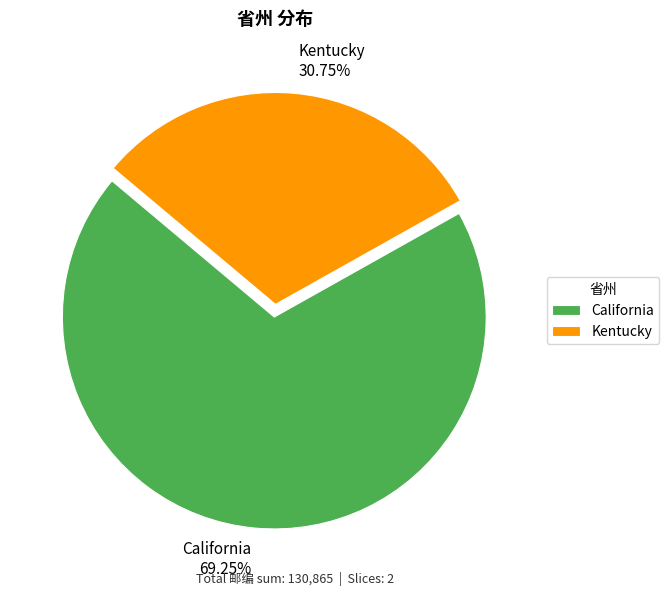

Approximately how many times larger is the value at California compared to Kentucky?

2.3